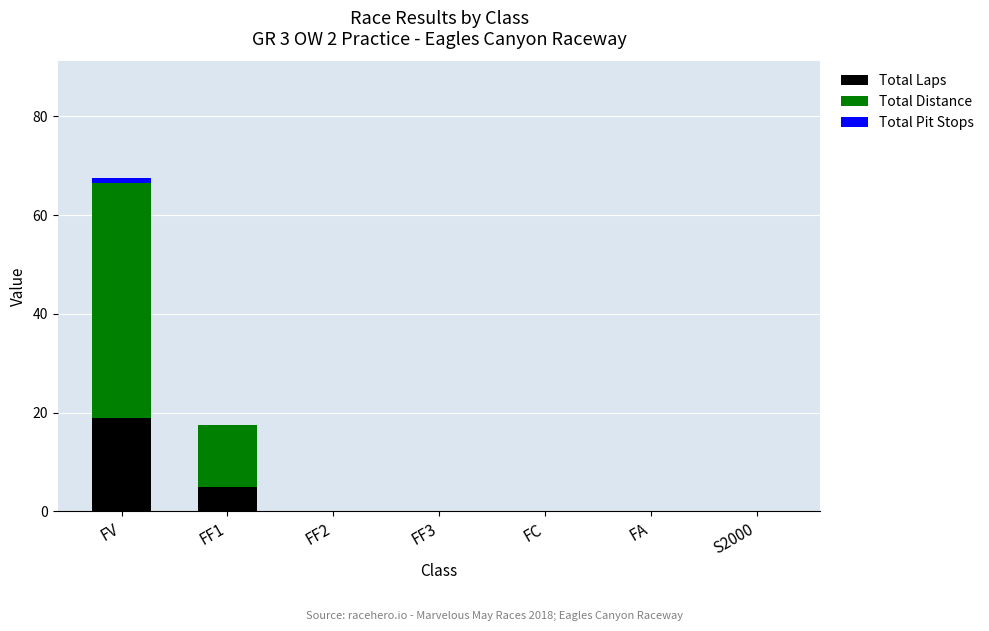

Where is Total Laps nearest to the value 9?

FF1